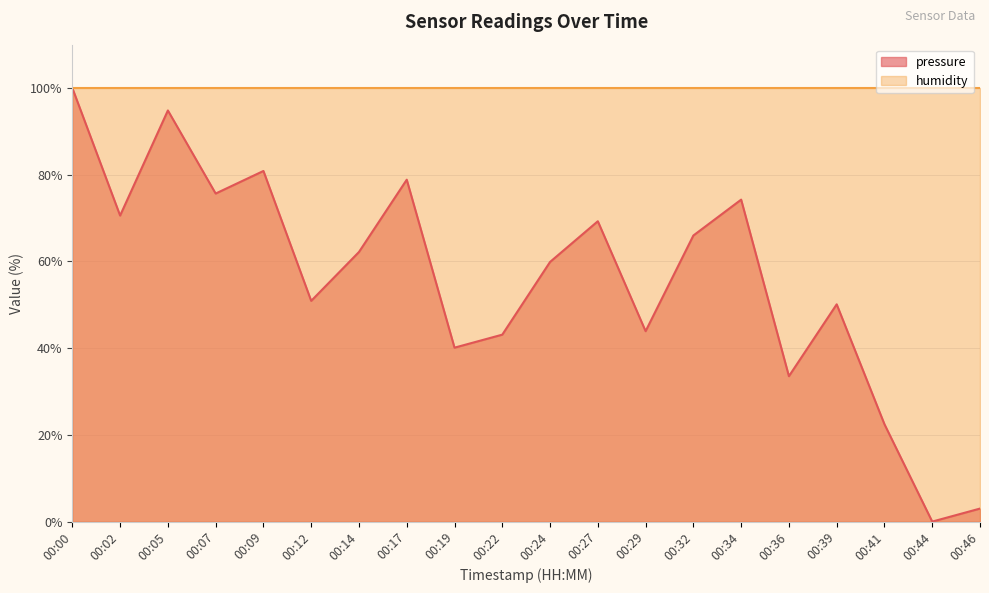

How many values are above zero?

19